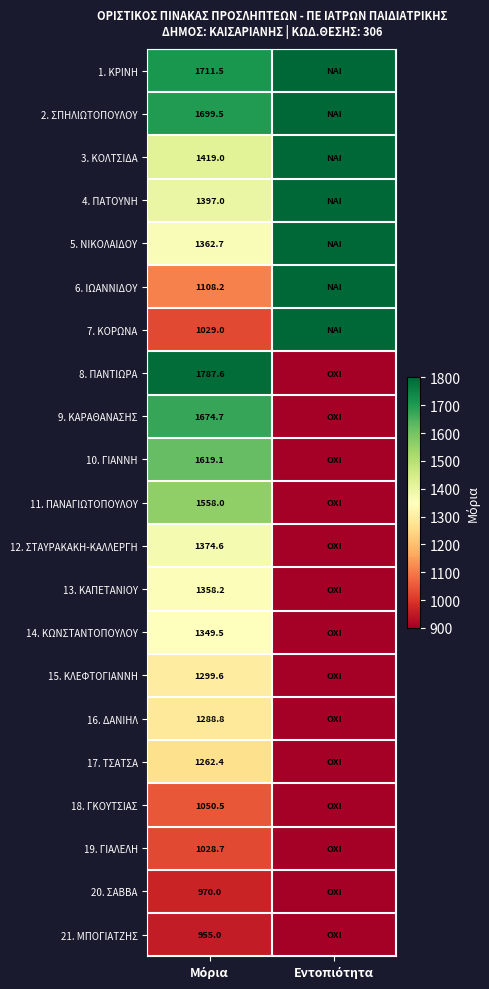

At which label does 18. ΓΚΟΥΤΣΙΑΣ reach its peak?

Μόρια